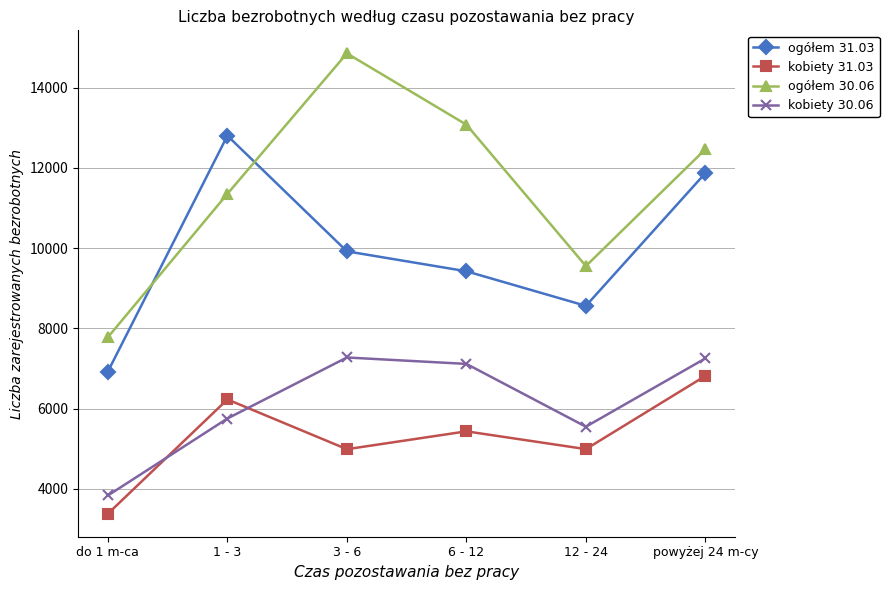

At how many categories does at least one series exceed 5452?

6